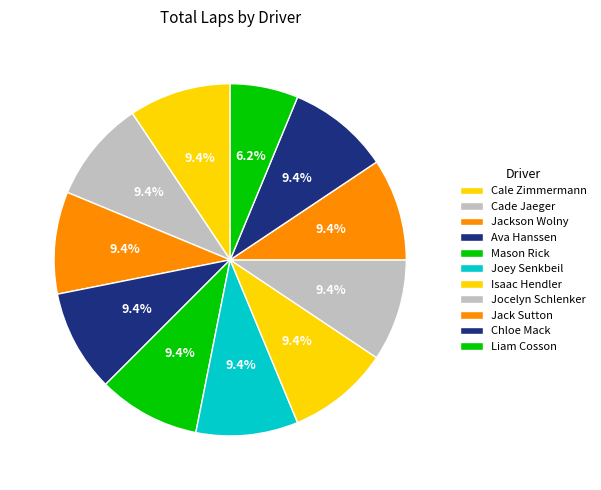

Which has a higher value, Ava Hanssen or Cade Jaeger?

Ava Hanssen